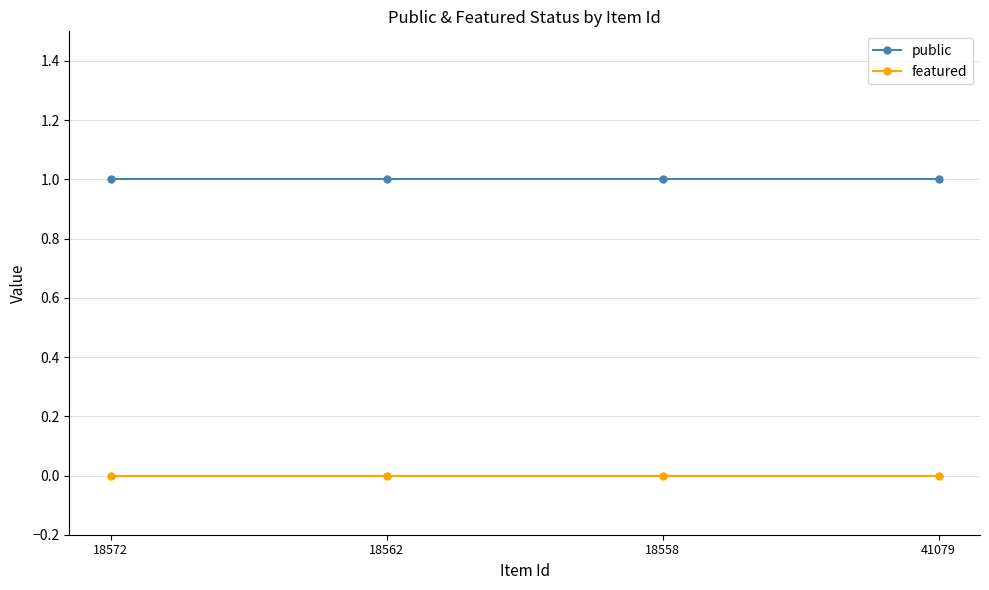

How many lines are shown in the chart?

2